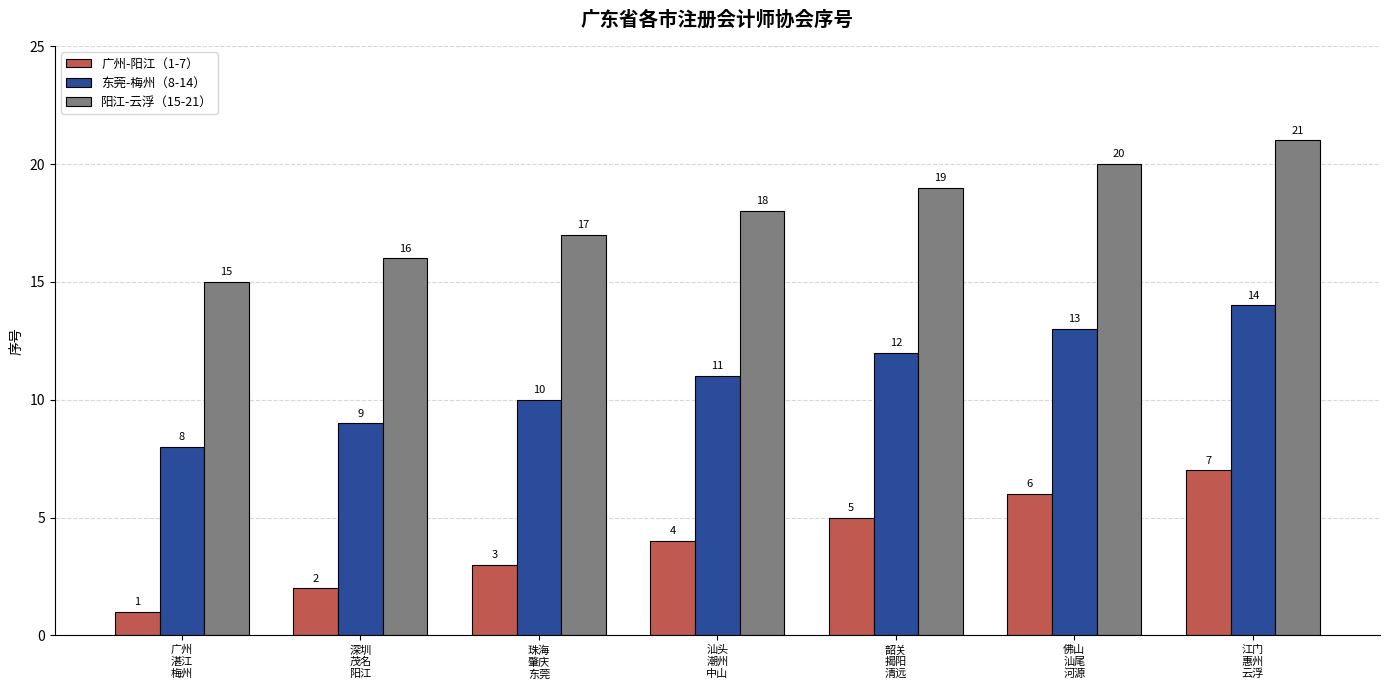

How many values in the 广州-阳江（1-7） series are below 4?

3